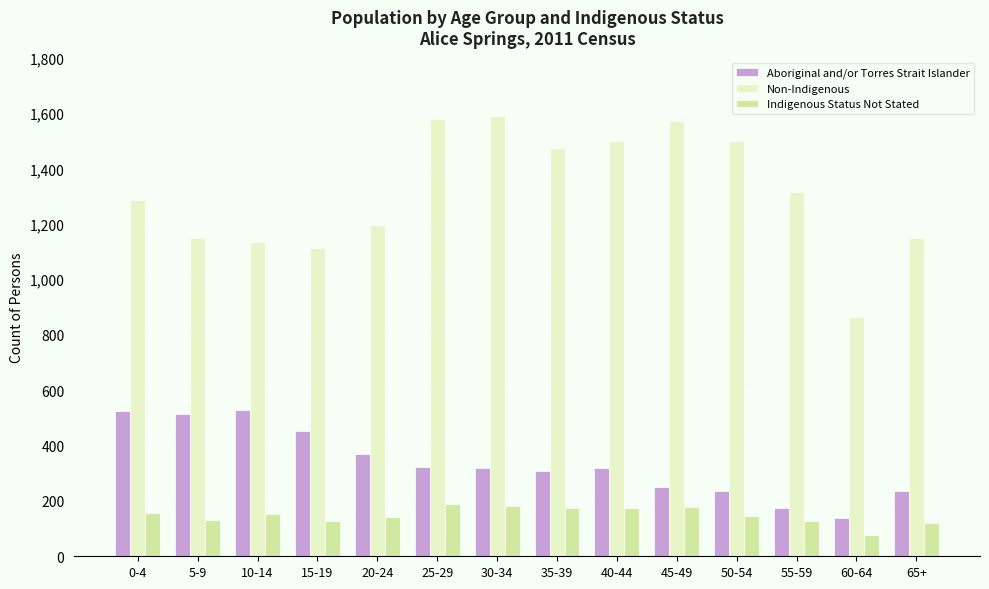

What is the difference between the highest and lowest values at 65+?

1028